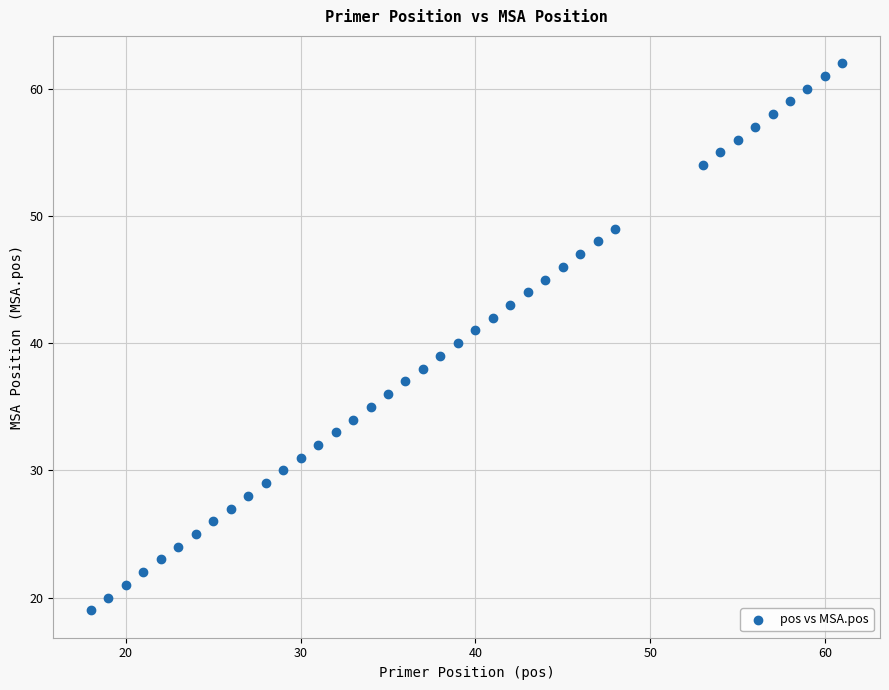

What is the range of Y values (max minus min)?

43